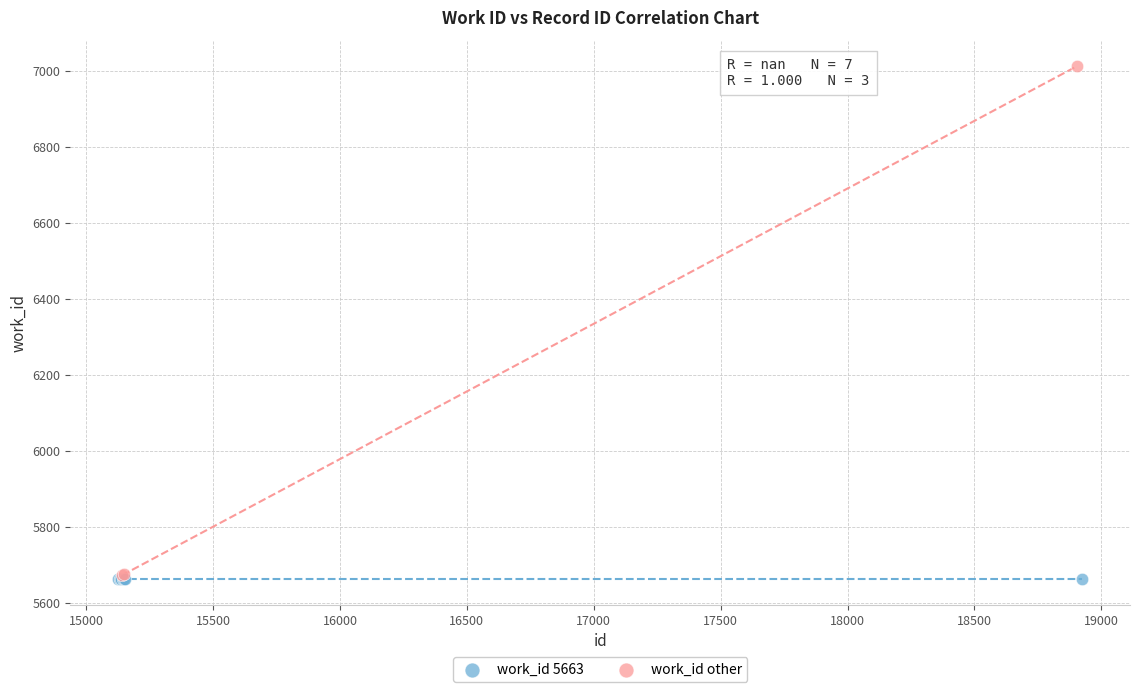

Which series reaches the maximum Y coordinate?

work_id other